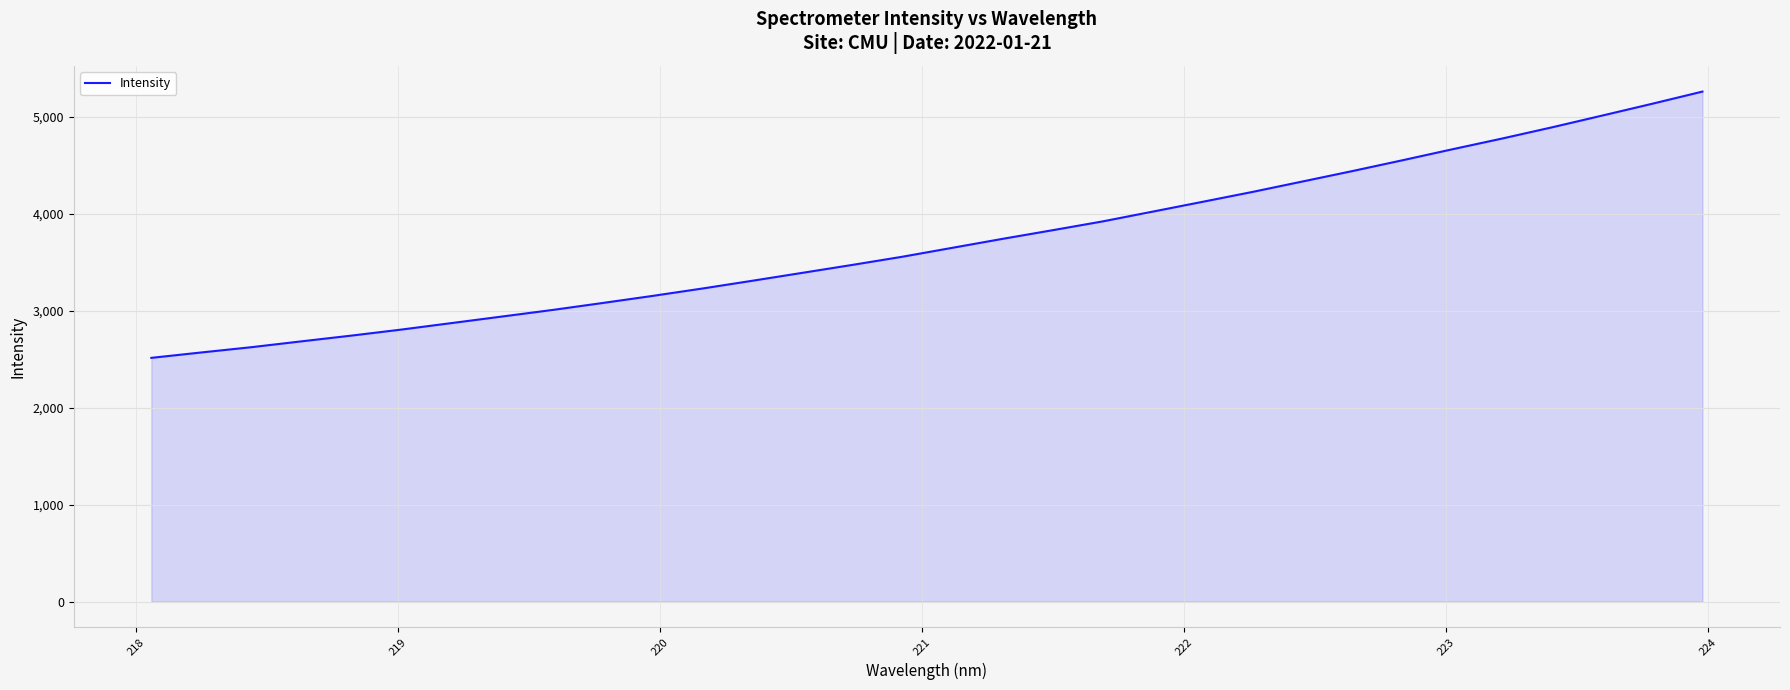

What is the minimum value shown in the chart?

2514.7